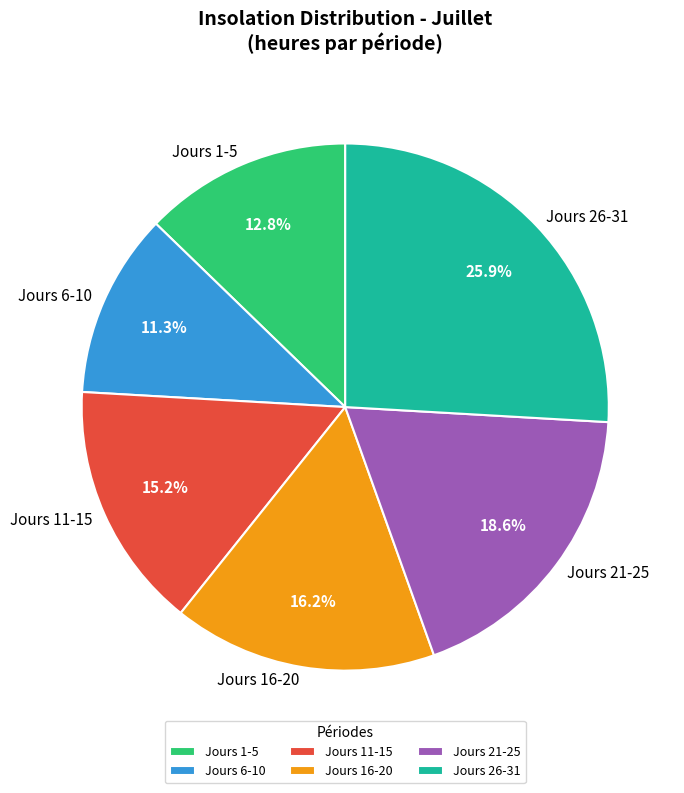

Does Jours 26-31 represent more than half of the total?

No